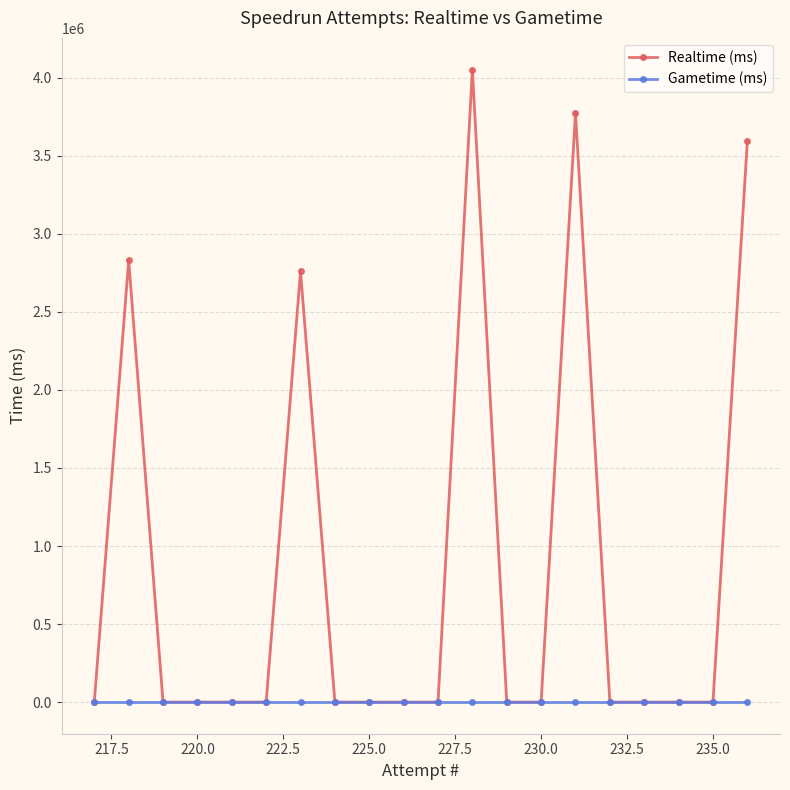

At how many categories does at least one series exceed 2513807?

5